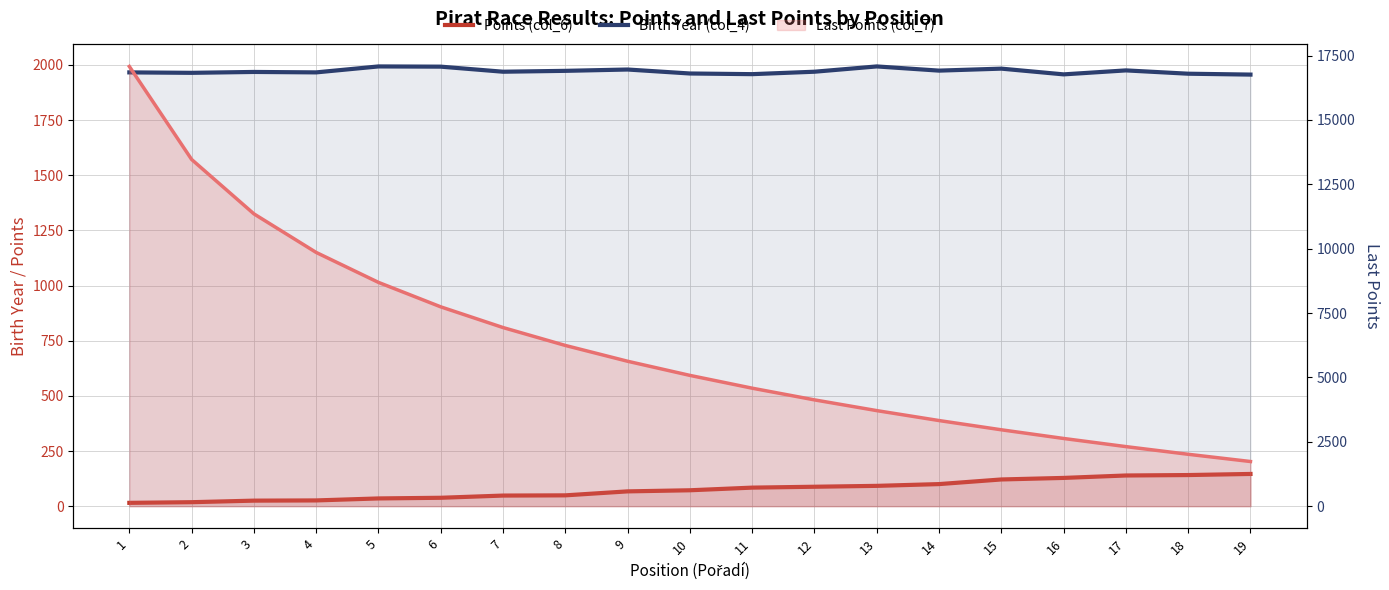

At which category is the sum across all series the highest?

17